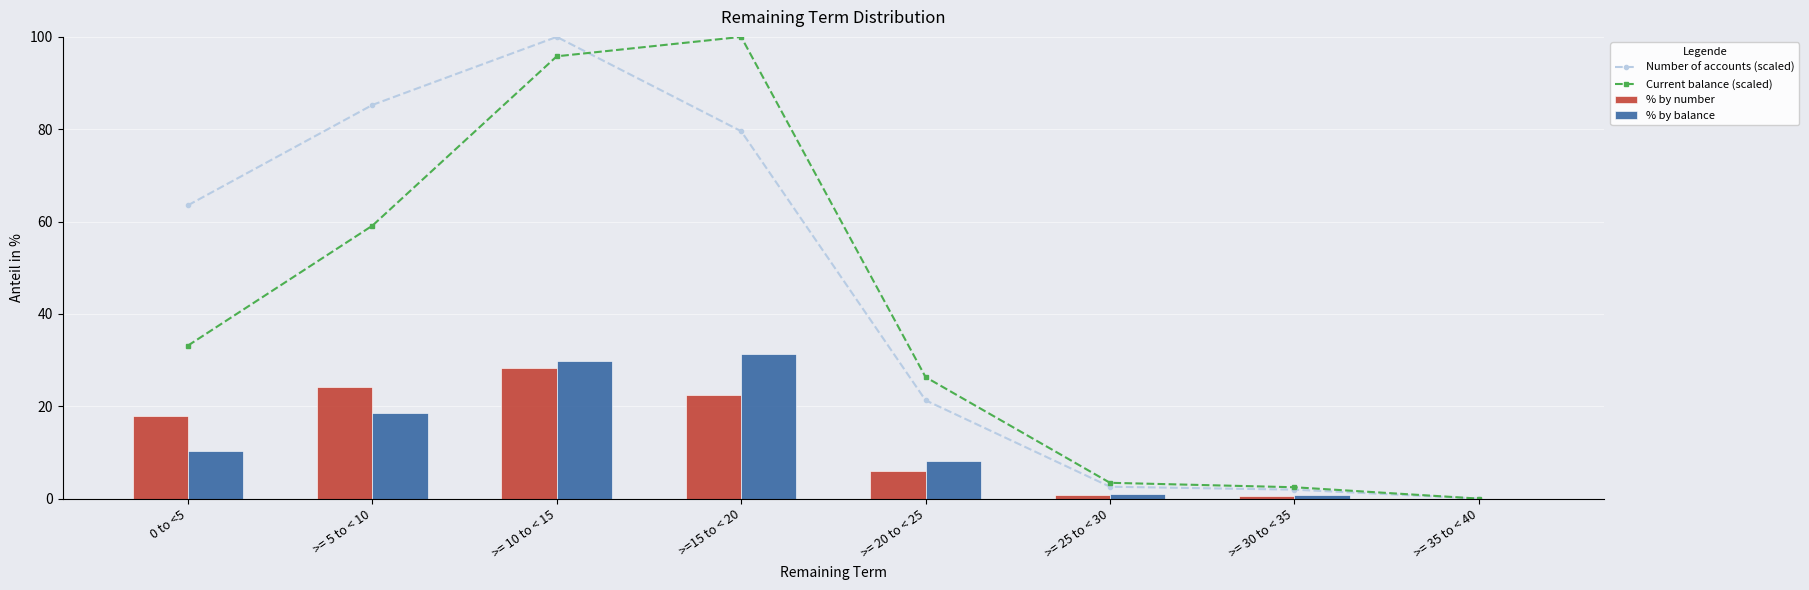

Between >= 35 to < 40 and >= 30 to < 35, which is larger?

>= 30 to < 35